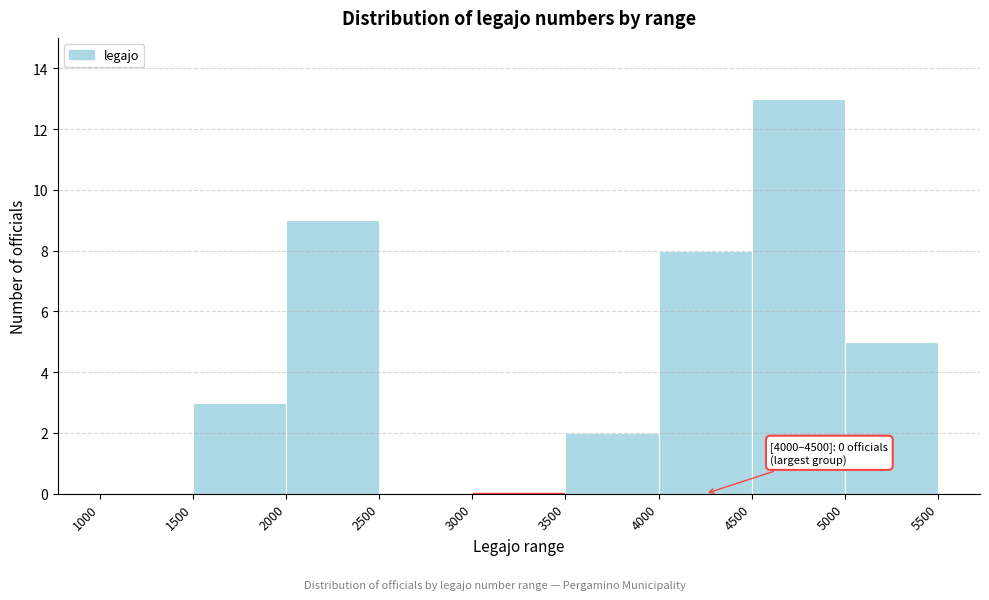

Which range on the x-axis has the tallest bar?

4500 to 5000